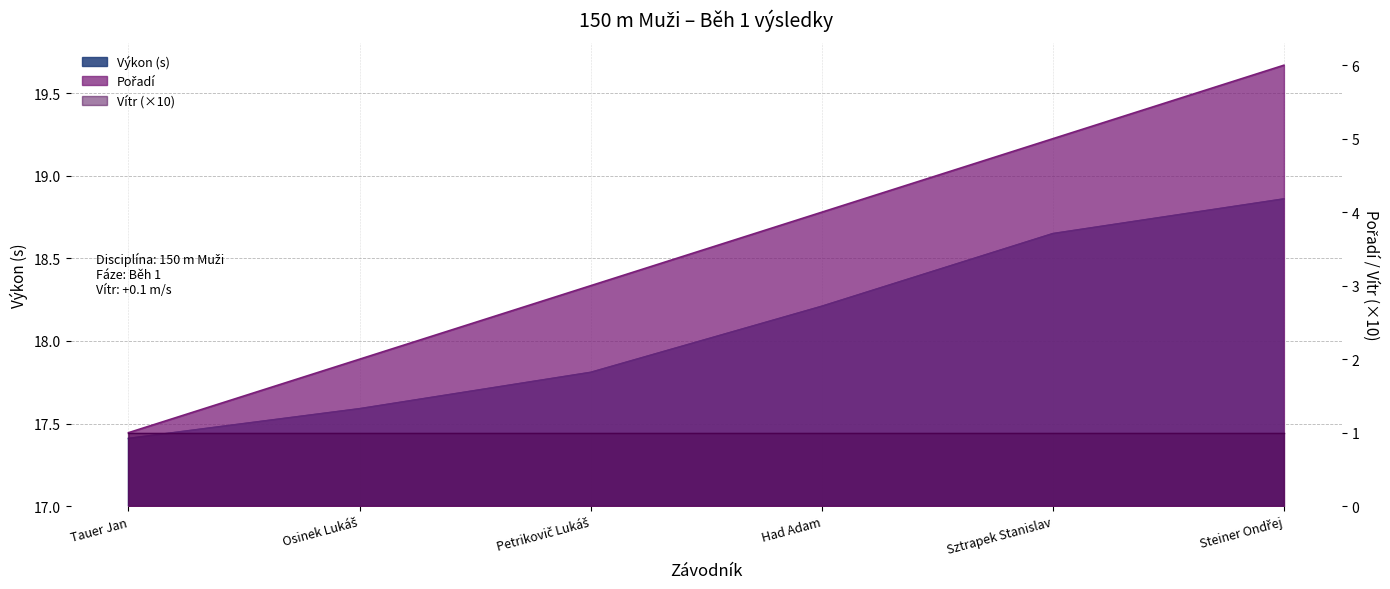

What is the label of the 1st point from the right?

Steiner Ondřej